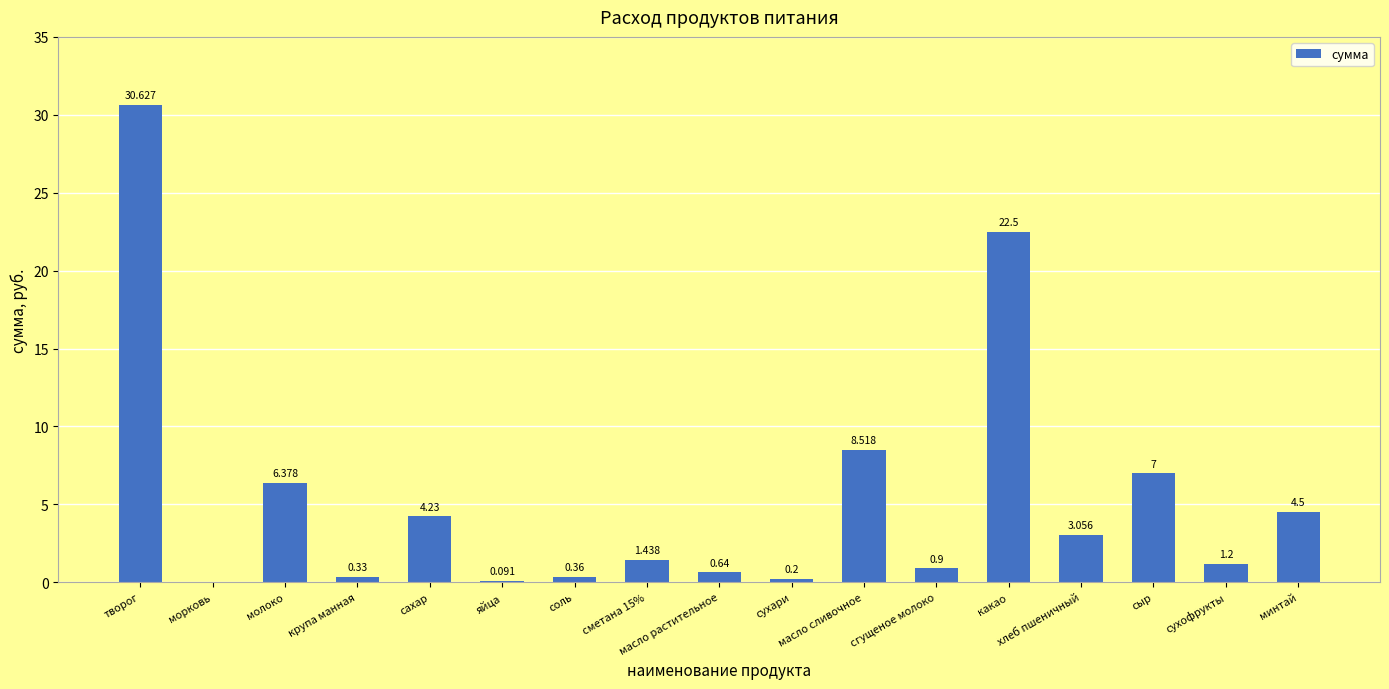

What is the sum of the values at сахар and минтай?

8.7